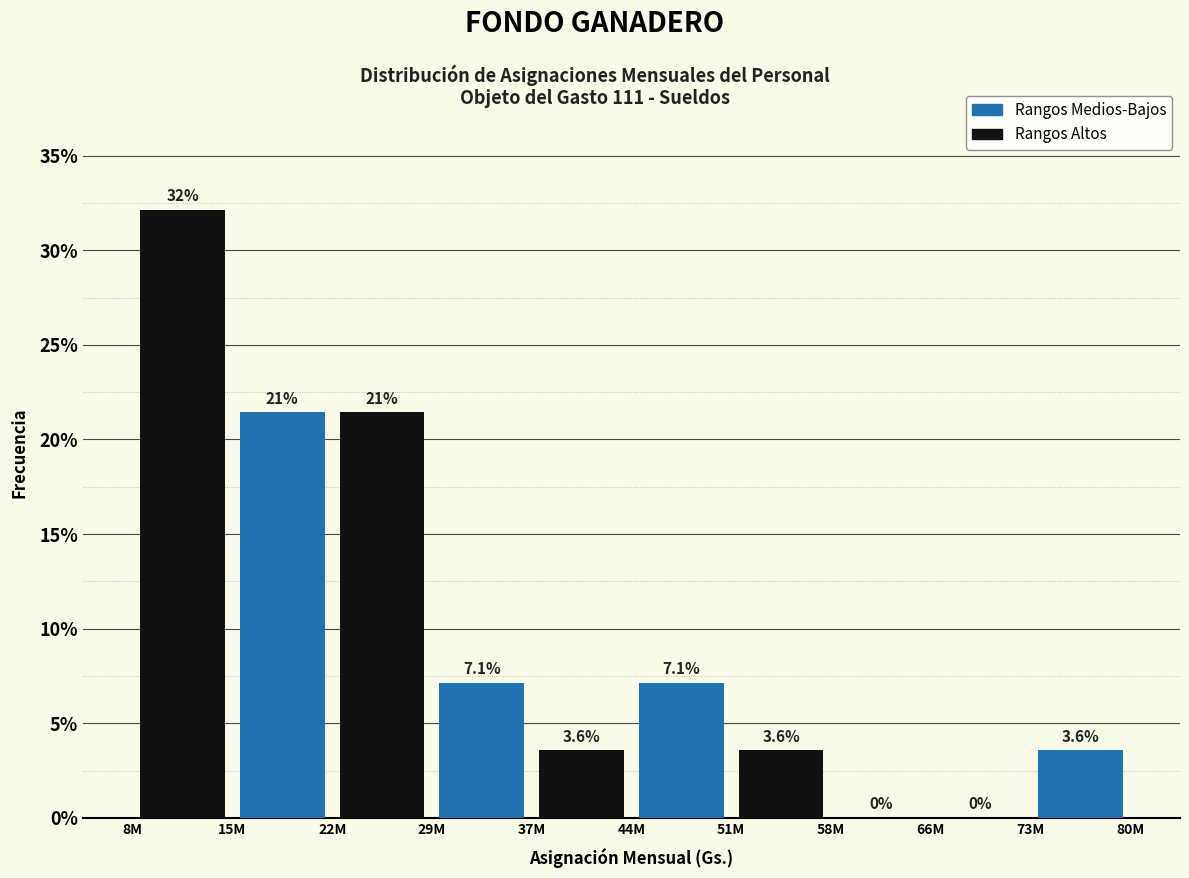

At which category is the sum across all series the highest?

15M